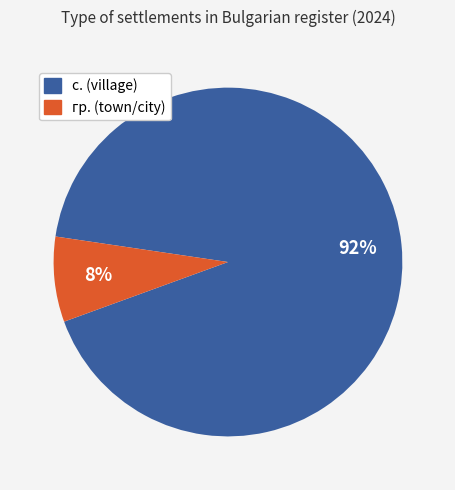

To the nearest percent, what percentage of the pie is гр.?

8%